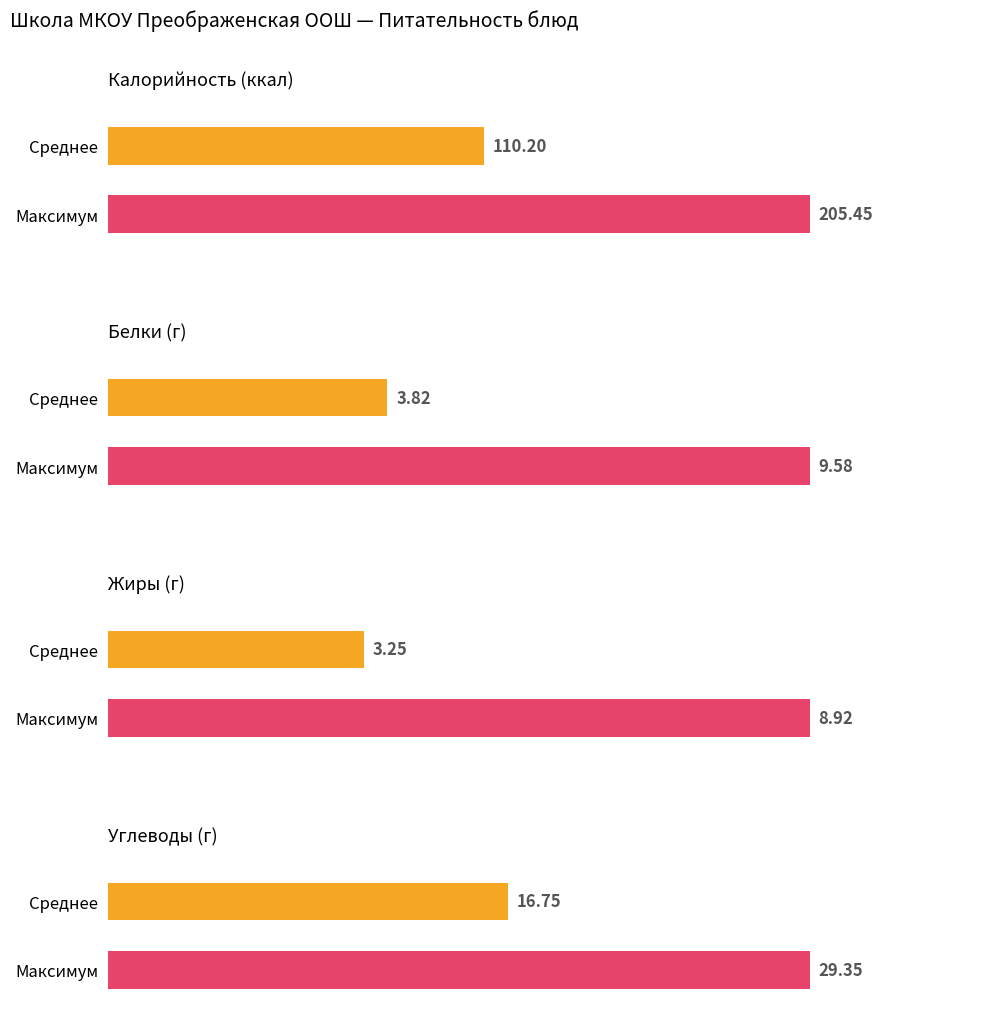

What are all the series names shown in the legend?

Калорийность, Белки, Жиры, Углеводы